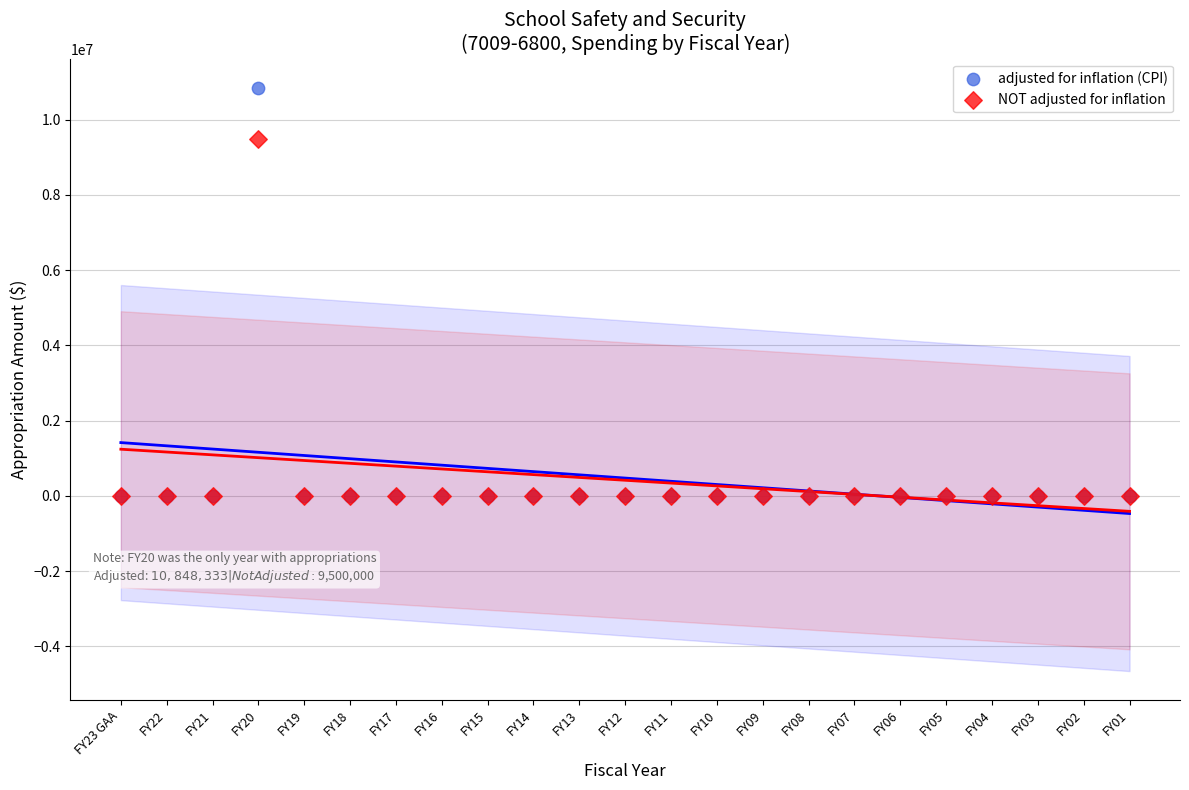

What are all the series names shown in the legend?

adjusted for inflation (CPI), NOT adjusted for inflation